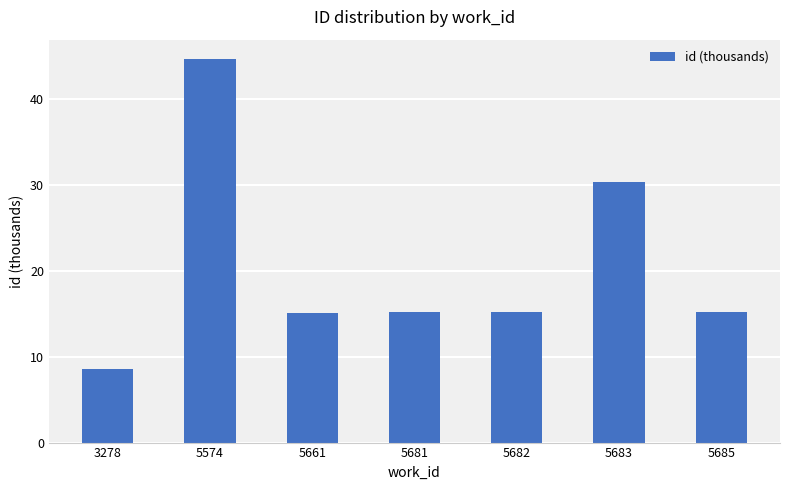

What is the greatest value displayed?

44.7